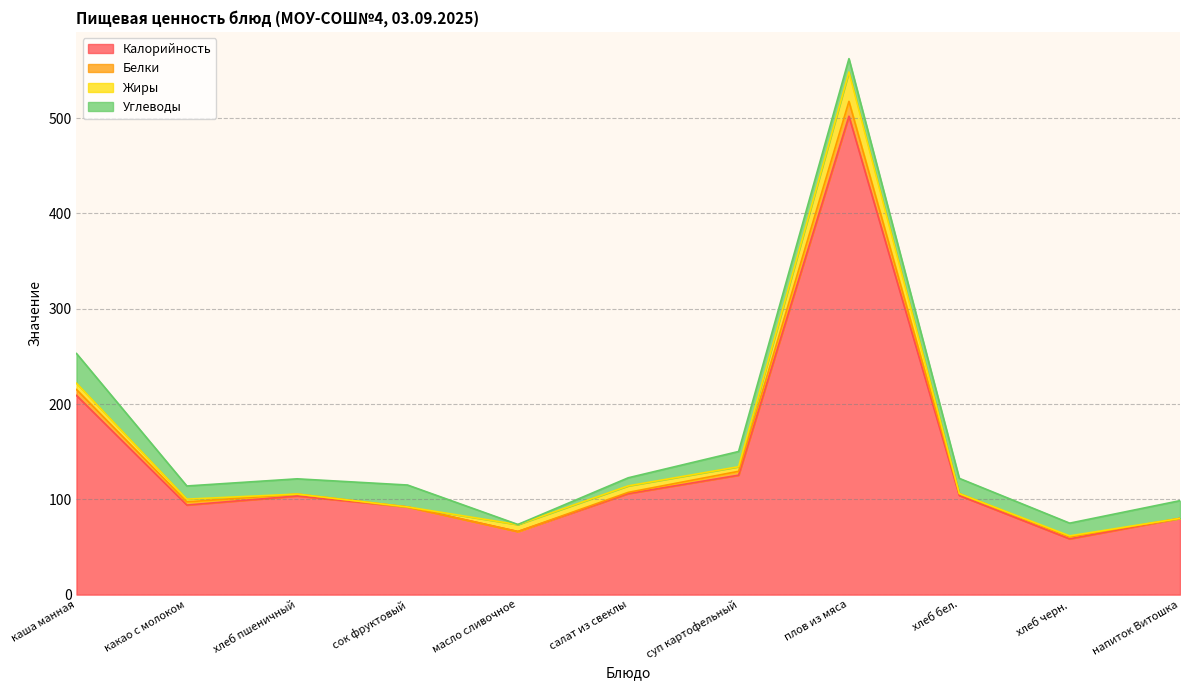

Rank the series at хлеб черн. from highest to lowest value.

Калорийность, Углеводы, Белки, Жиры